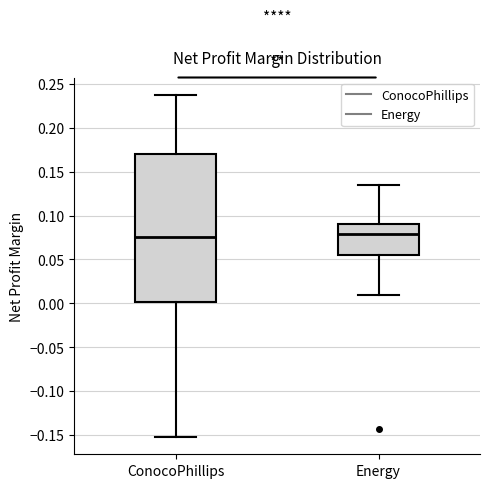

Which box is the tallest, from its lower edge to its upper edge?

ConocoPhillips